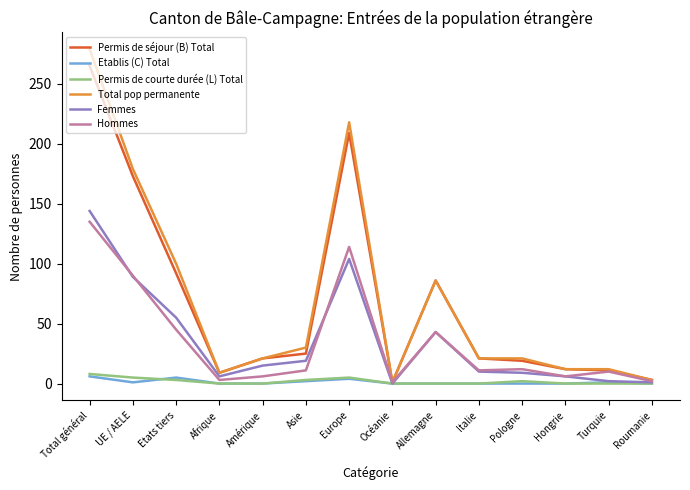

At which category is the sum across all series the highest?

Total général